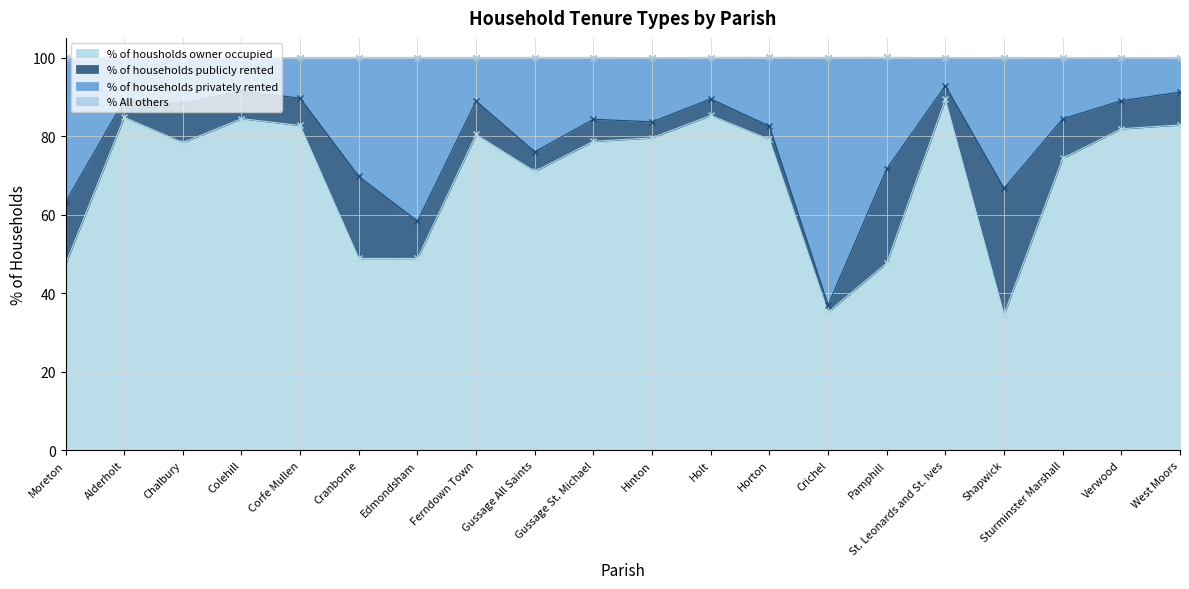

Between Holt and Verwood, which series saw the biggest shift?

% of housholds owner occupied